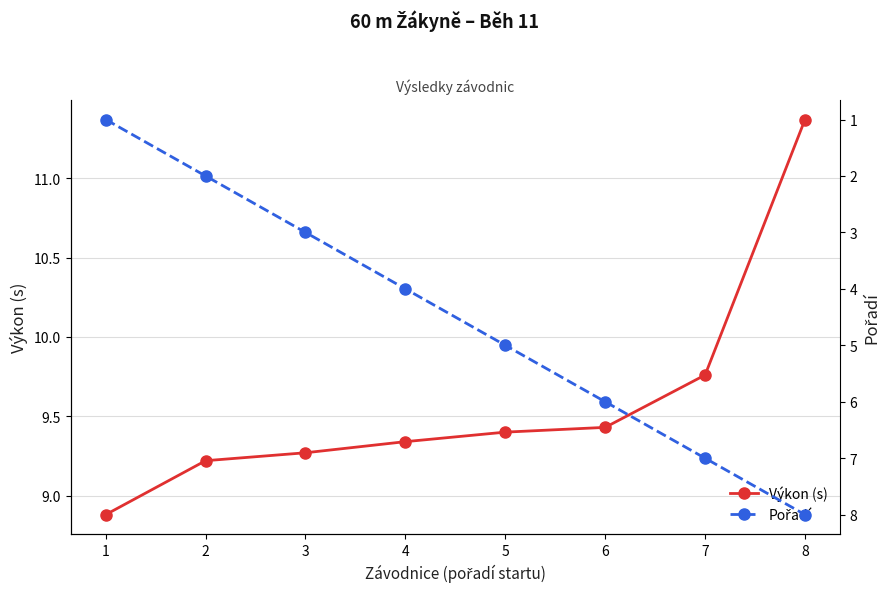

True or false: Pořadí has more than 0 interior local peaks.

False